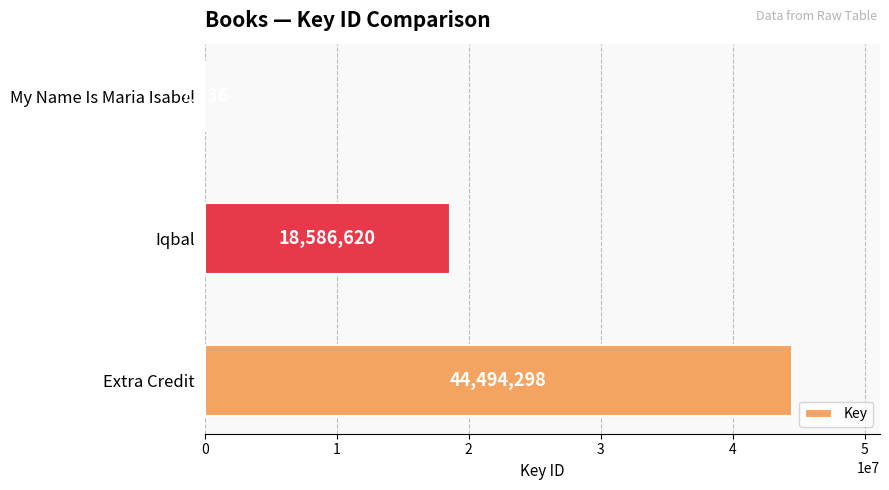

What is the average value?

21029518